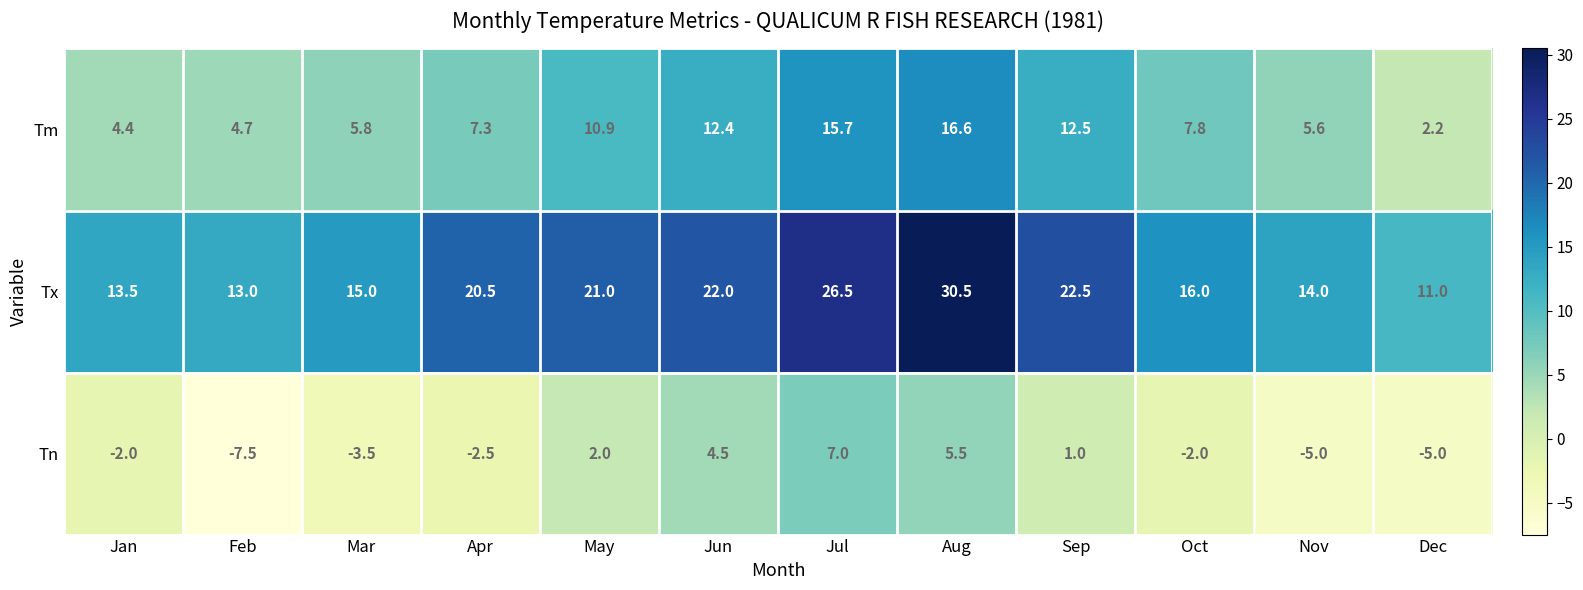

The value of Tm at Oct is 2.9. True or false?

False